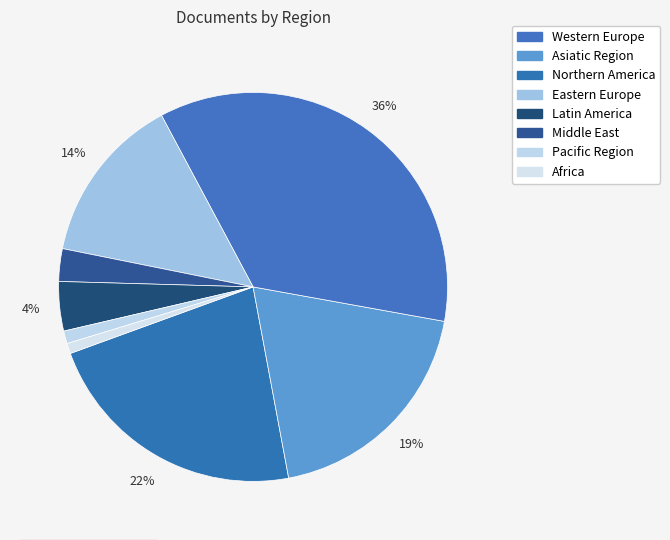

Is there a majority slice in this chart?

No